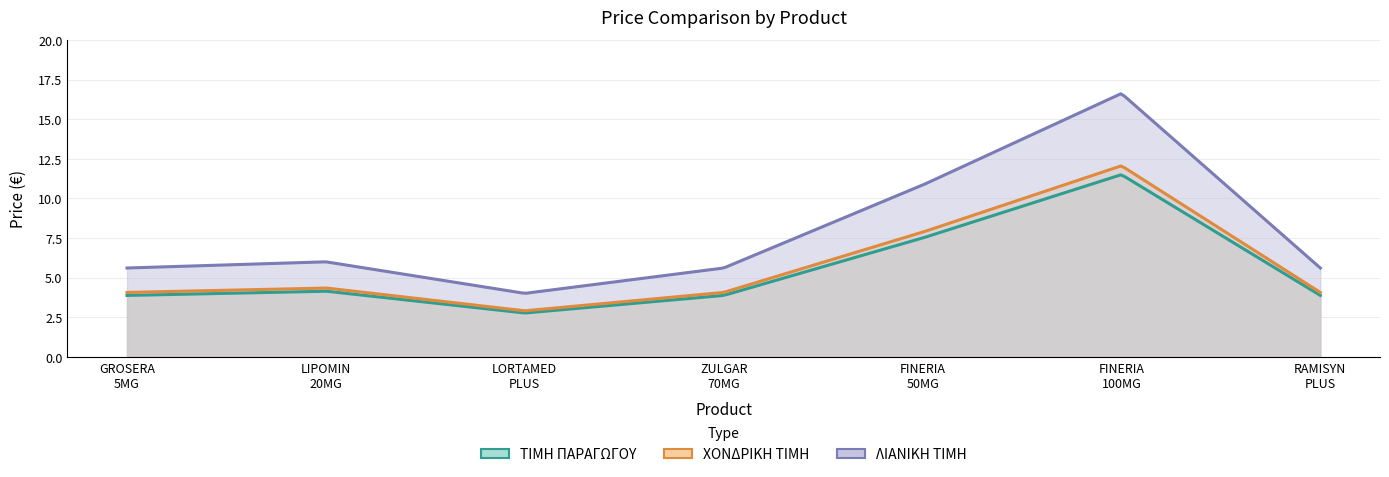

Count the number of data series in this chart.

3